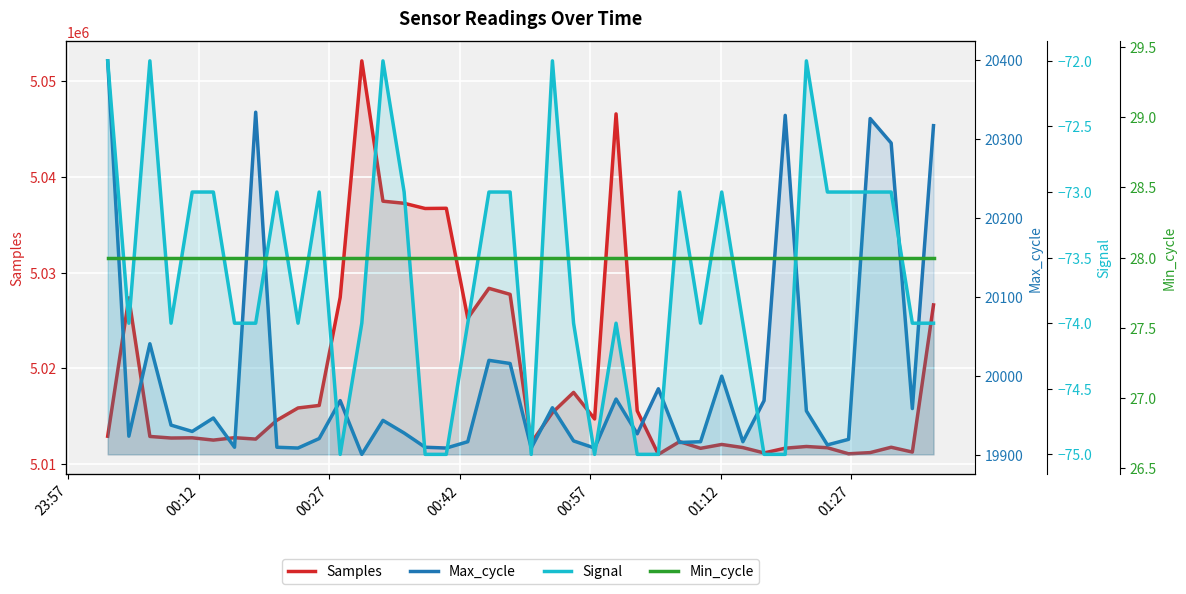

List the series in order of their peak value, lowest first.

Signal, Min_cycle, Max_cycle, Samples